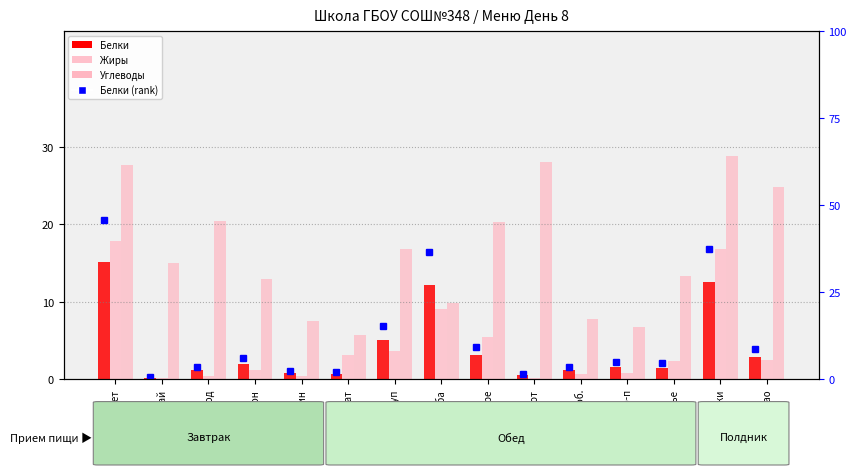

How many groups of bars are there?

15